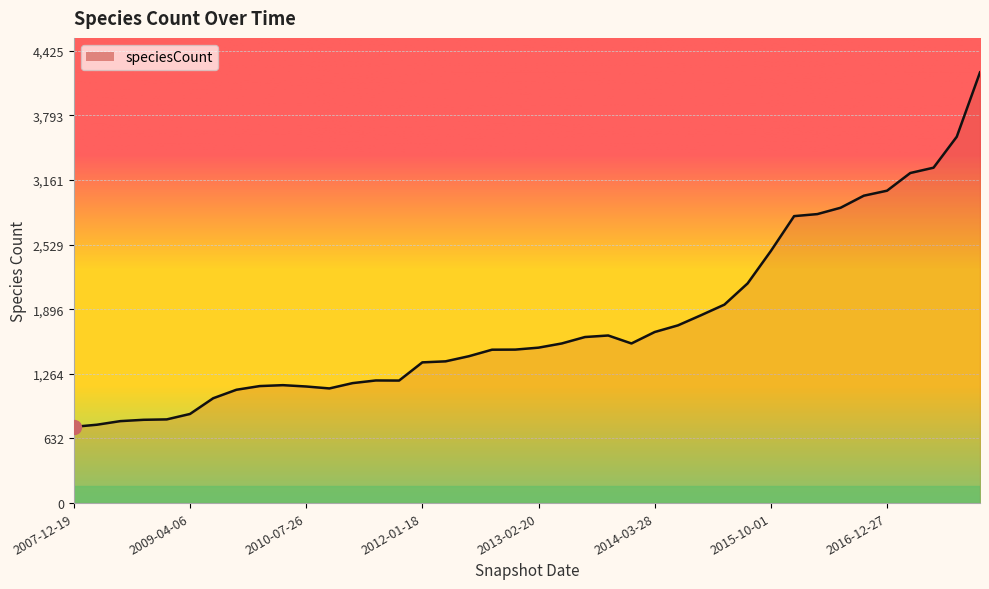

What is the difference between the maximum and minimum values?

3469